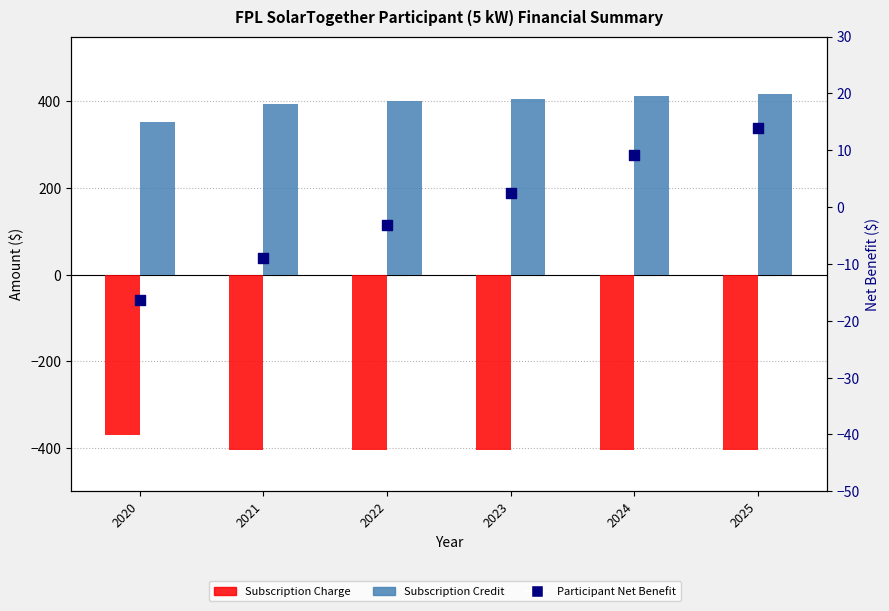

Which series has the largest total across all categories?

Subscription Credit